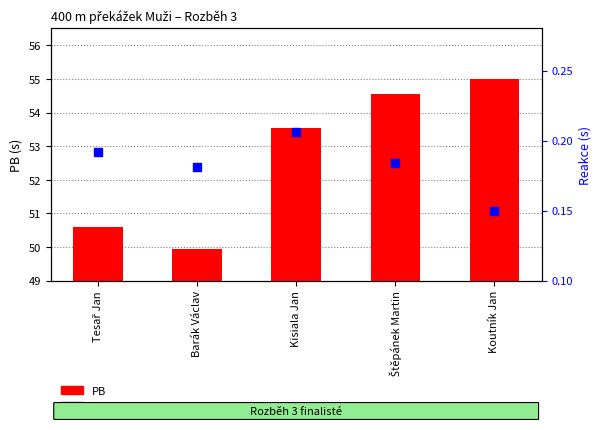

At which category is the sum across all series the highest?

Koutník Jan